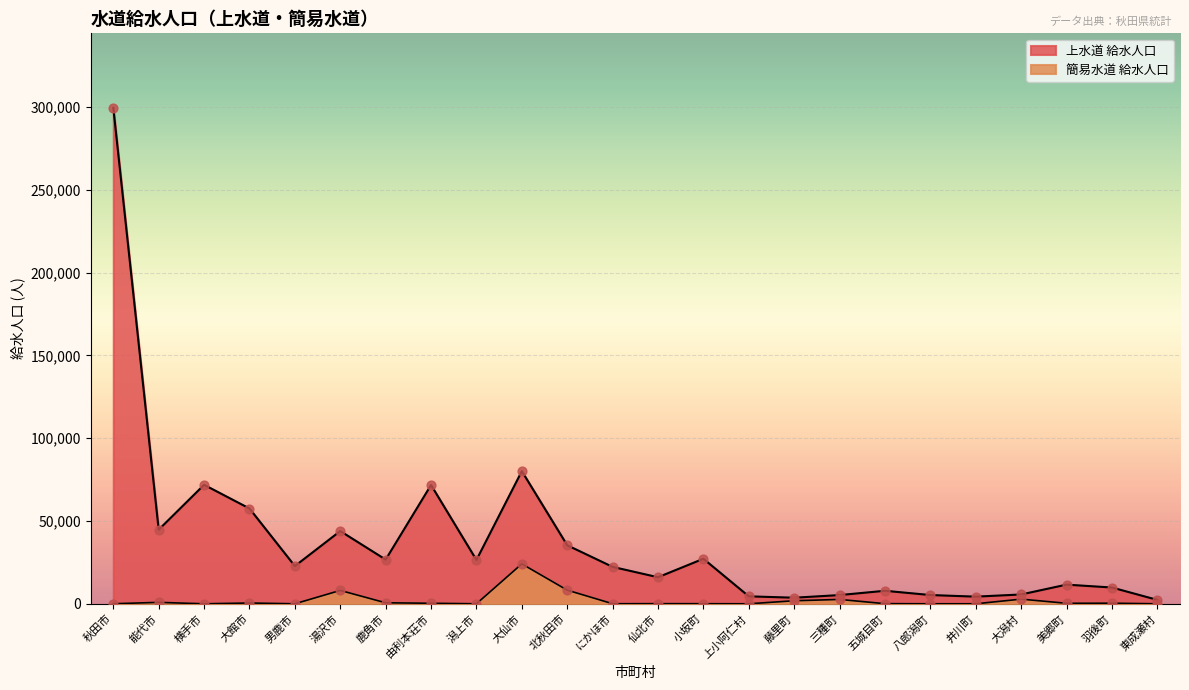

What is the total value across all series at 藤里町?

5502